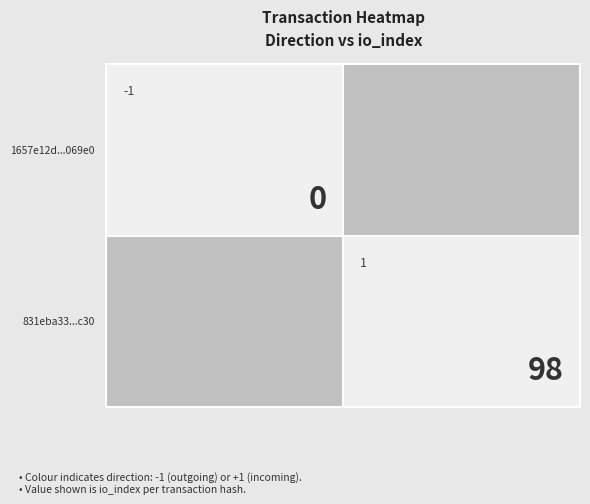

What is the spread (max minus min) of values at direction?

2